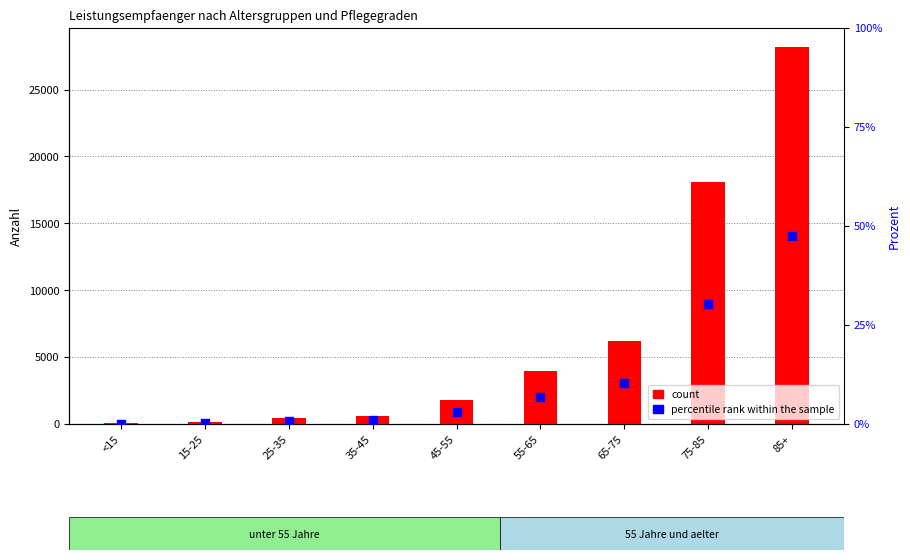

Which series reaches the maximum Y coordinate?

count